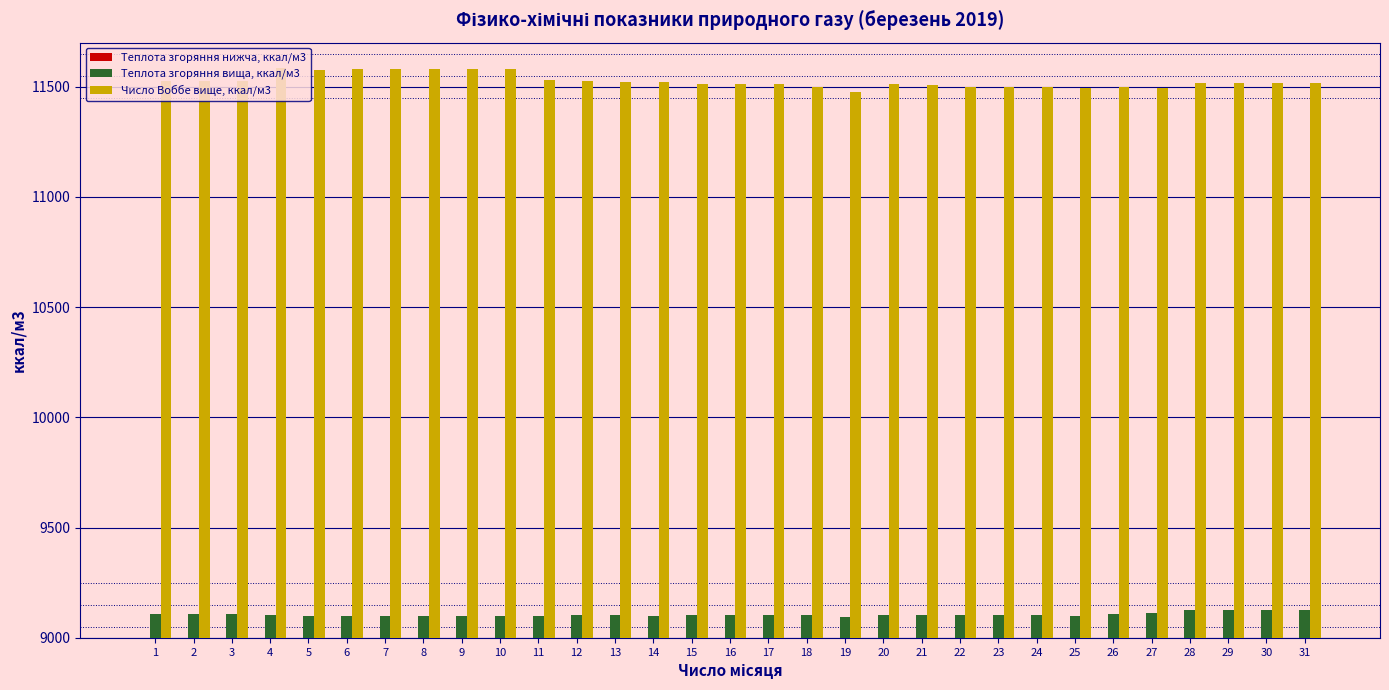

What are all the series names shown in the legend?

Теплота згоряння нижча, ккал/м3, Теплота згоряння вища, ккал/м3, Число Воббе вище, ккал/м3